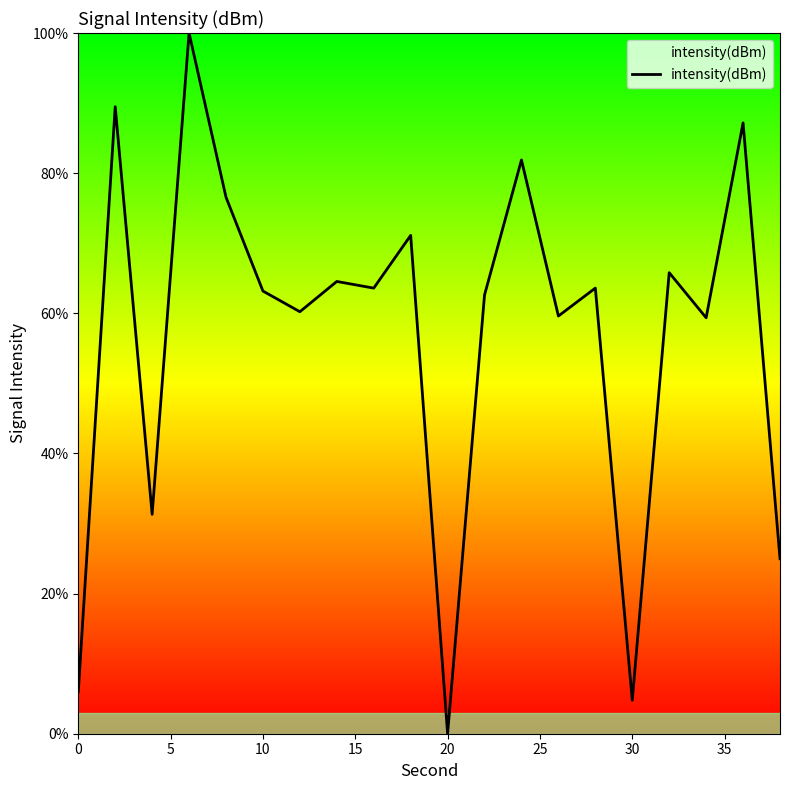

What is the difference between the maximum and minimum values?

100.0